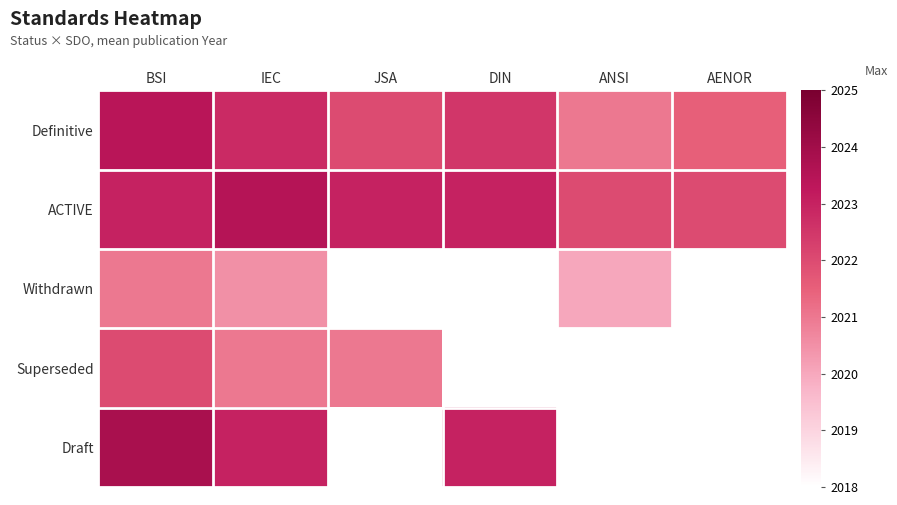

How many distinct data groups are displayed?

5